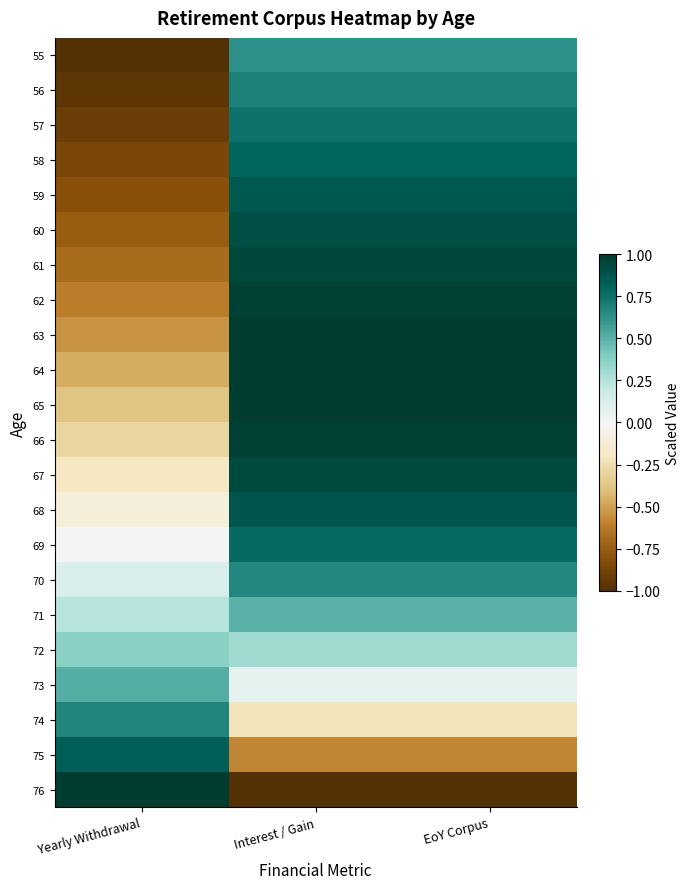

Reading left to right, list all the values displayed in this chart.

55: Yearly Withdrawal=-1.0	Interest / Gain=0.6	EoY Corpus=0.6
56: Yearly Withdrawal=-1.0	Interest / Gain=0.7	EoY Corpus=0.7
57: Yearly Withdrawal=-0.9	Interest / Gain=0.7	EoY Corpus=0.7
58: Yearly Withdrawal=-0.9	Interest / Gain=0.8	EoY Corpus=0.8
59: Yearly Withdrawal=-0.8	Interest / Gain=0.9	EoY Corpus=0.9
60: Yearly Withdrawal=-0.7	Interest / Gain=0.9	EoY Corpus=0.9
61: Yearly Withdrawal=-0.7	Interest / Gain=0.9	EoY Corpus=0.9
62: Yearly Withdrawal=-0.6	Interest / Gain=1.0	EoY Corpus=1.0
63: Yearly Withdrawal=-0.5	Interest / Gain=1.0	EoY Corpus=1.0
64: Yearly Withdrawal=-0.5	Interest / Gain=1.0	EoY Corpus=1.0
65: Yearly Withdrawal=-0.4	Interest / Gain=1.0	EoY Corpus=1.0
66: Yearly Withdrawal=-0.3	Interest / Gain=1.0	EoY Corpus=1.0
67: Yearly Withdrawal=-0.2	Interest / Gain=0.9	EoY Corpus=0.9
68: Yearly Withdrawal=-0.1	Interest / Gain=0.9	EoY Corpus=0.9
69: Yearly Withdrawal=0.0	Interest / Gain=0.8	EoY Corpus=0.8
70: Yearly Withdrawal=0.1	Interest / Gain=0.7	EoY Corpus=0.7
71: Yearly Withdrawal=0.2	Interest / Gain=0.5	EoY Corpus=0.5
72: Yearly Withdrawal=0.4	Interest / Gain=0.3	EoY Corpus=0.3
73: Yearly Withdrawal=0.5	Interest / Gain=0.1	EoY Corpus=0.1
74: Yearly Withdrawal=0.7	Interest / Gain=-0.2	EoY Corpus=-0.2
75: Yearly Withdrawal=0.8	Interest / Gain=-0.6	EoY Corpus=-0.6
76: Yearly Withdrawal=1.0	Interest / Gain=-1.0	EoY Corpus=-1.0